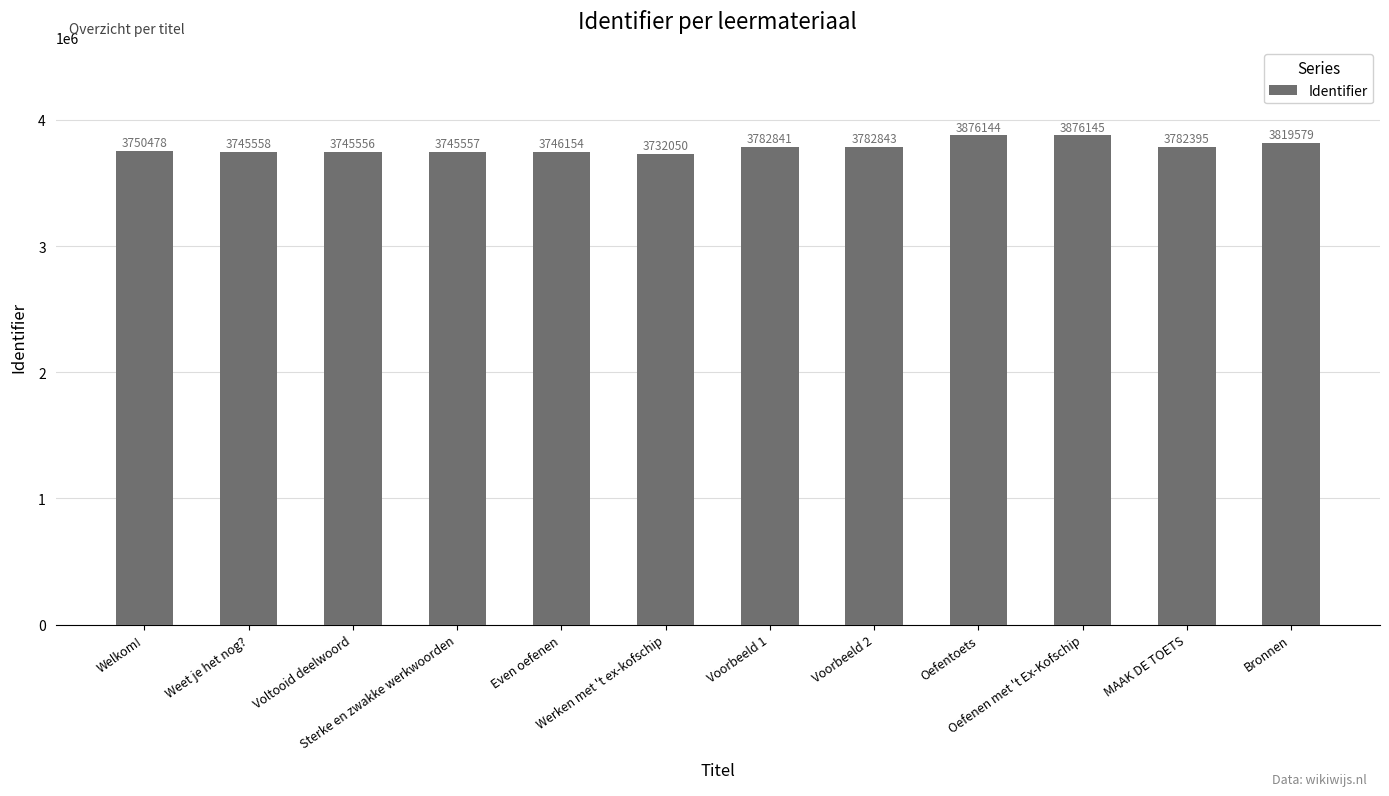

List the labels in order of value, smallest first.

Werken met 't ex-kofschip, Voltooid deelwoord, Sterke en zwakke werkwoorden, Weet je het nog?, Even oefenen, Welkom!, MAAK DE TOETS, Voorbeeld 1, Voorbeeld 2, Bronnen, Oefentoets, Oefenen met 't Ex-Kofschip